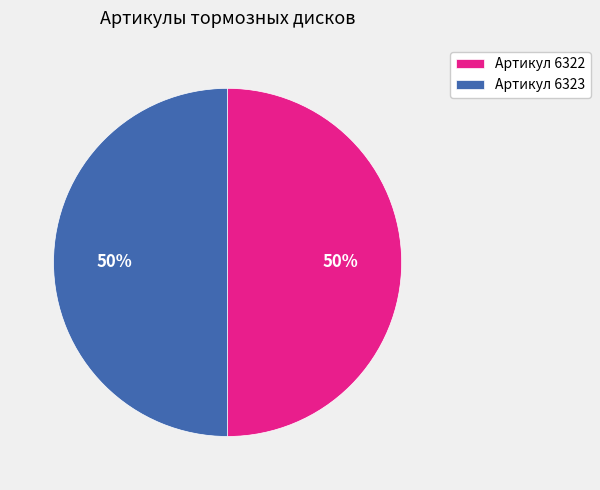

Combined, do Артикул 6323 and Артикул 6322 account for over 50%?

Yes